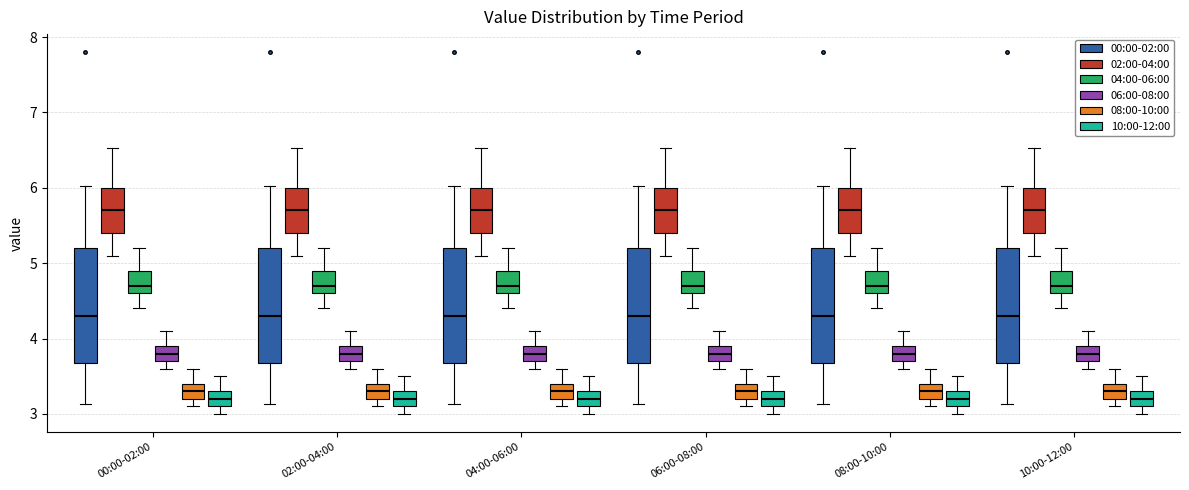

Reading left to right, transcribe this box plot: for each box, give where its median line is, the range the box spans, and where its two whiskers end, as read against the y-axis. The values are not printed on the chart, so give them approximately, as read against the axis.

00:00-02:00 (00:00-02:00): median 4.3, box 3.7 to 5.2, whiskers 3.1 to 6.0
00:00-02:00 (02:00-04:00): median 5.7, box 5.4 to 6.0, whiskers 5.1 to 6.5
00:00-02:00 (04:00-06:00): median 4.7, box 4.6 to 4.9, whiskers 4.4 to 5.2
00:00-02:00 (06:00-08:00): median 3.8, box 3.7 to 3.9, whiskers 3.6 to 4.1
00:00-02:00 (08:00-10:00): median 3.3, box 3.2 to 3.4, whiskers 3.1 to 3.6
00:00-02:00 (10:00-12:00): median 3.2, box 3.1 to 3.3, whiskers 3.0 to 3.5
02:00-04:00 (00:00-02:00): median 4.3, box 3.7 to 5.2, whiskers 3.1 to 6.0
02:00-04:00 (02:00-04:00): median 5.7, box 5.4 to 6.0, whiskers 5.1 to 6.5
02:00-04:00 (04:00-06:00): median 4.7, box 4.6 to 4.9, whiskers 4.4 to 5.2
02:00-04:00 (06:00-08:00): median 3.8, box 3.7 to 3.9, whiskers 3.6 to 4.1
02:00-04:00 (08:00-10:00): median 3.3, box 3.2 to 3.4, whiskers 3.1 to 3.6
02:00-04:00 (10:00-12:00): median 3.2, box 3.1 to 3.3, whiskers 3.0 to 3.5
04:00-06:00 (00:00-02:00): median 4.3, box 3.7 to 5.2, whiskers 3.1 to 6.0
04:00-06:00 (02:00-04:00): median 5.7, box 5.4 to 6.0, whiskers 5.1 to 6.5
04:00-06:00 (04:00-06:00): median 4.7, box 4.6 to 4.9, whiskers 4.4 to 5.2
04:00-06:00 (06:00-08:00): median 3.8, box 3.7 to 3.9, whiskers 3.6 to 4.1
04:00-06:00 (08:00-10:00): median 3.3, box 3.2 to 3.4, whiskers 3.1 to 3.6
04:00-06:00 (10:00-12:00): median 3.2, box 3.1 to 3.3, whiskers 3.0 to 3.5
06:00-08:00 (00:00-02:00): median 4.3, box 3.7 to 5.2, whiskers 3.1 to 6.0
06:00-08:00 (02:00-04:00): median 5.7, box 5.4 to 6.0, whiskers 5.1 to 6.5
06:00-08:00 (04:00-06:00): median 4.7, box 4.6 to 4.9, whiskers 4.4 to 5.2
06:00-08:00 (06:00-08:00): median 3.8, box 3.7 to 3.9, whiskers 3.6 to 4.1
06:00-08:00 (08:00-10:00): median 3.3, box 3.2 to 3.4, whiskers 3.1 to 3.6
06:00-08:00 (10:00-12:00): median 3.2, box 3.1 to 3.3, whiskers 3.0 to 3.5
08:00-10:00 (00:00-02:00): median 4.3, box 3.7 to 5.2, whiskers 3.1 to 6.0
08:00-10:00 (02:00-04:00): median 5.7, box 5.4 to 6.0, whiskers 5.1 to 6.5
08:00-10:00 (04:00-06:00): median 4.7, box 4.6 to 4.9, whiskers 4.4 to 5.2
08:00-10:00 (06:00-08:00): median 3.8, box 3.7 to 3.9, whiskers 3.6 to 4.1
08:00-10:00 (08:00-10:00): median 3.3, box 3.2 to 3.4, whiskers 3.1 to 3.6
08:00-10:00 (10:00-12:00): median 3.2, box 3.1 to 3.3, whiskers 3.0 to 3.5
10:00-12:00 (00:00-02:00): median 4.3, box 3.7 to 5.2, whiskers 3.1 to 6.0
10:00-12:00 (02:00-04:00): median 5.7, box 5.4 to 6.0, whiskers 5.1 to 6.5
10:00-12:00 (04:00-06:00): median 4.7, box 4.6 to 4.9, whiskers 4.4 to 5.2
10:00-12:00 (06:00-08:00): median 3.8, box 3.7 to 3.9, whiskers 3.6 to 4.1
10:00-12:00 (08:00-10:00): median 3.3, box 3.2 to 3.4, whiskers 3.1 to 3.6
10:00-12:00 (10:00-12:00): median 3.2, box 3.1 to 3.3, whiskers 3.0 to 3.5